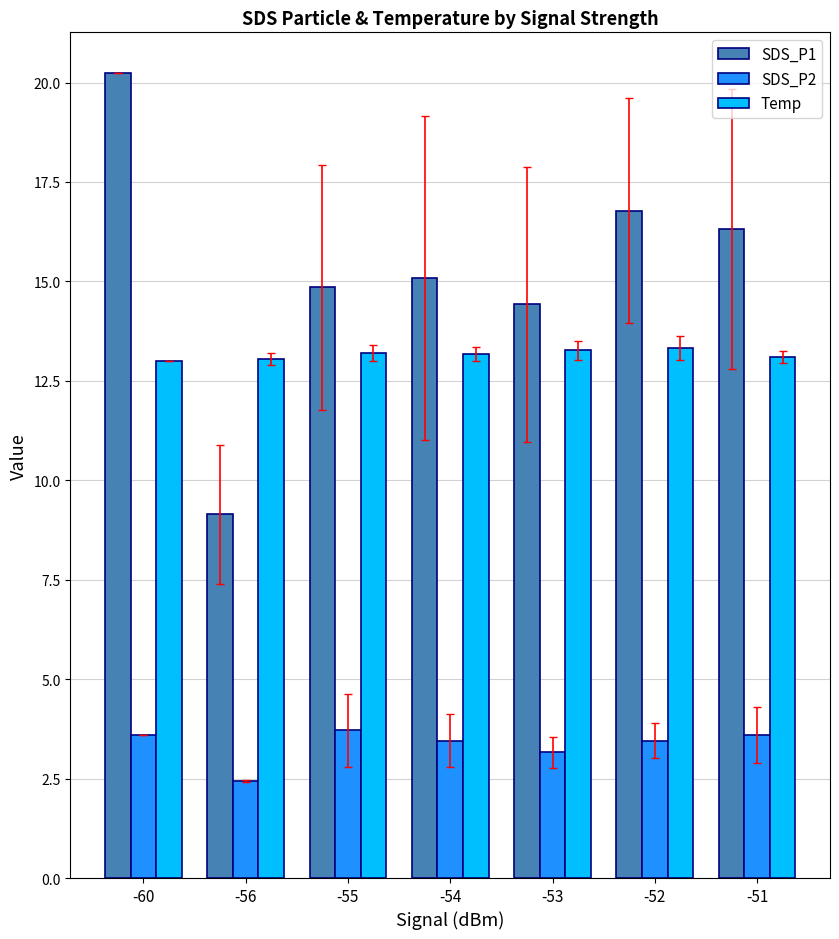

The value of Temp at -60 is 17.8. True or false?

False